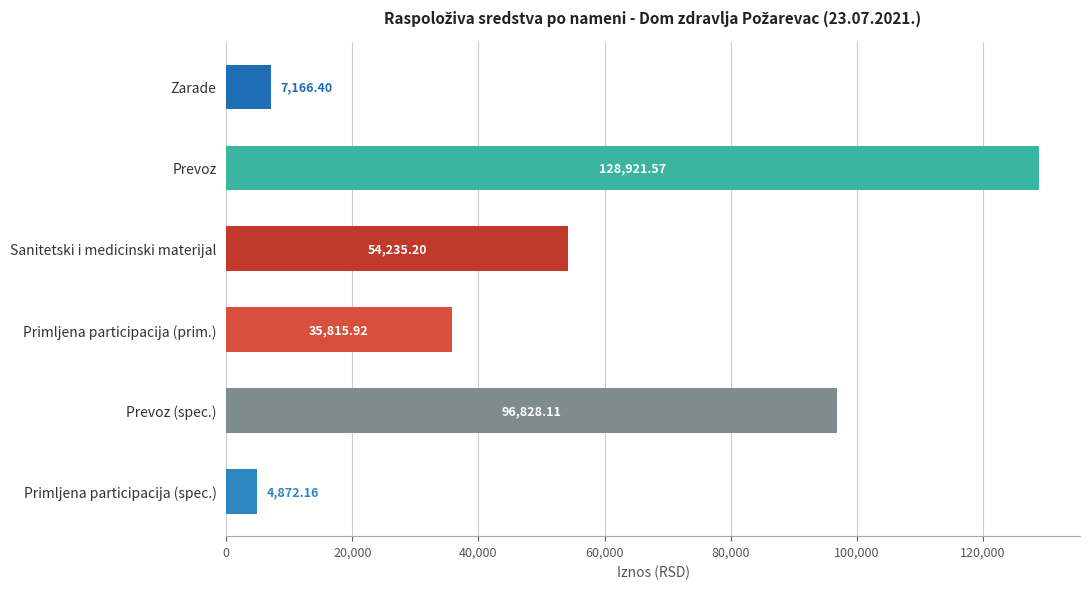

List the labels in order of value, largest first.

Prevoz, Prevoz (spec.), Sanitetski i medicinski materijal, Primljena participacija (prim.), Zarade, Primljena participacija (spec.)